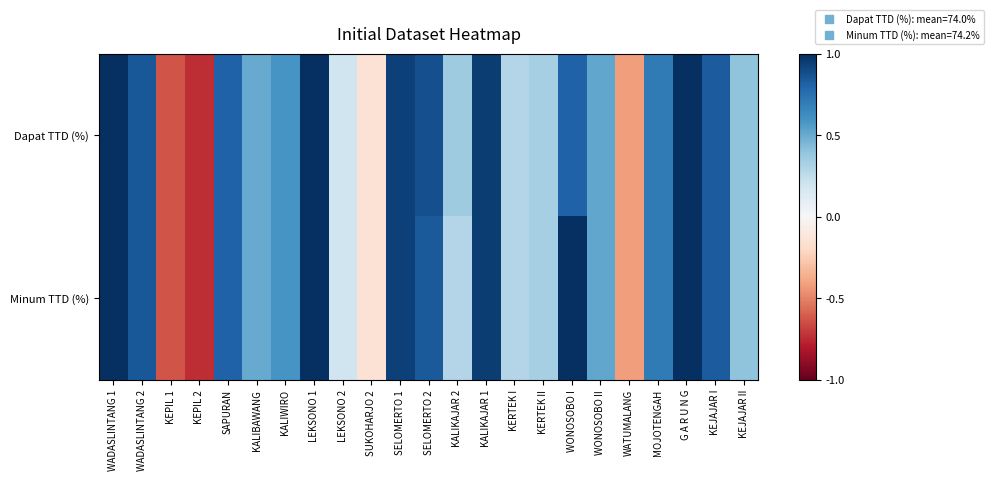

At which category does the chart reach its minimum across all series?

KEPIL 2